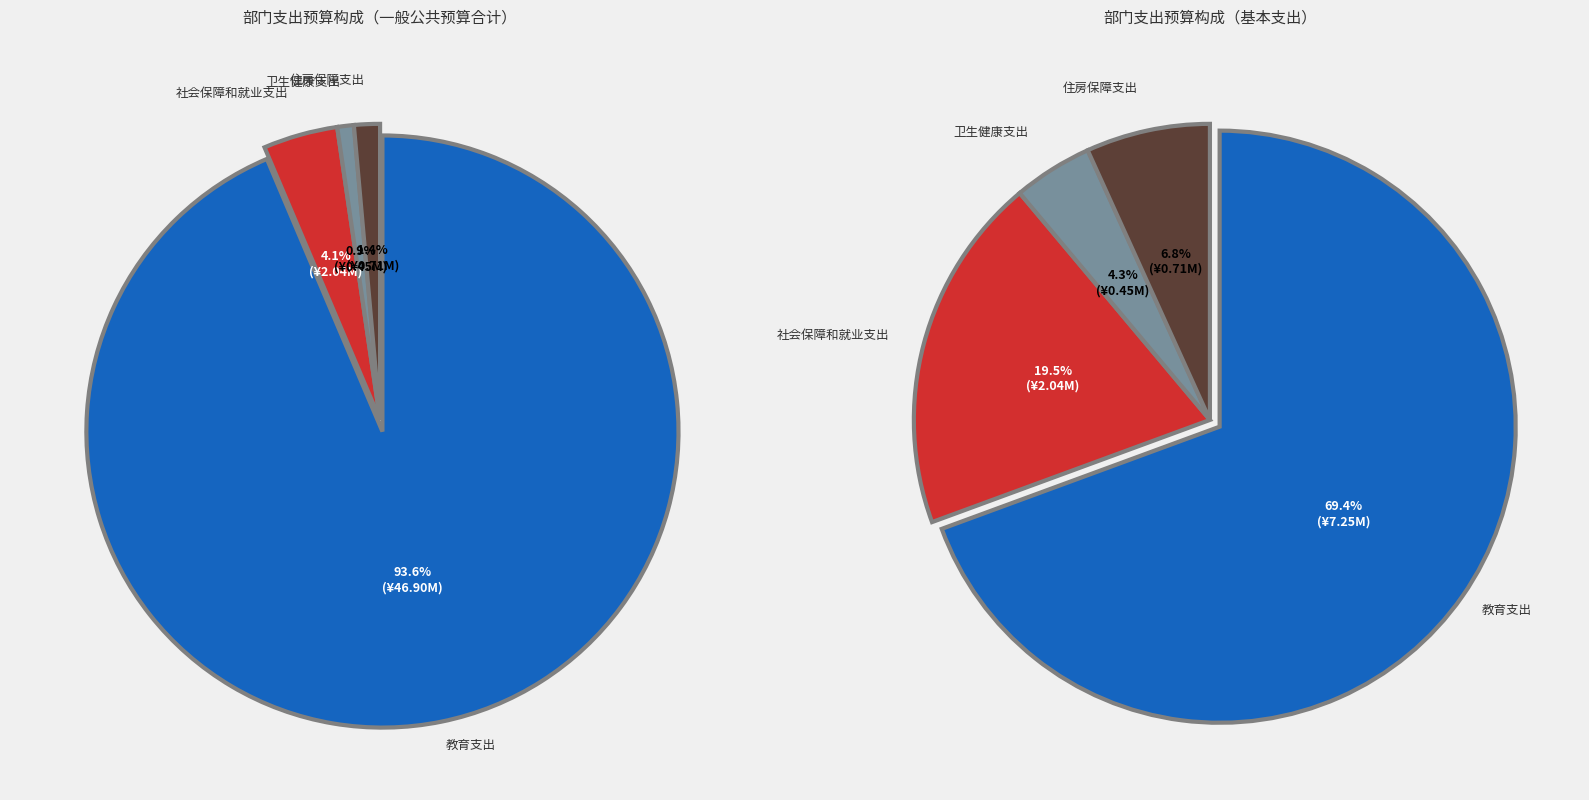

Does 住房保障支出 represent more than half of the total?

No